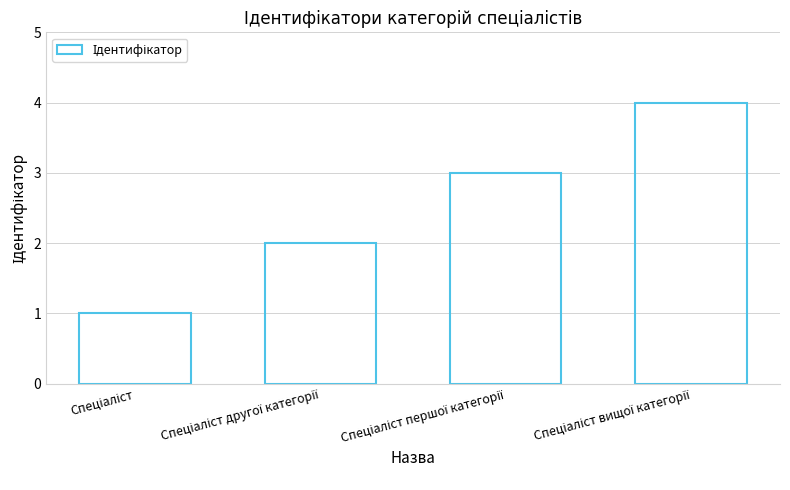

What is the sum of all values?

10